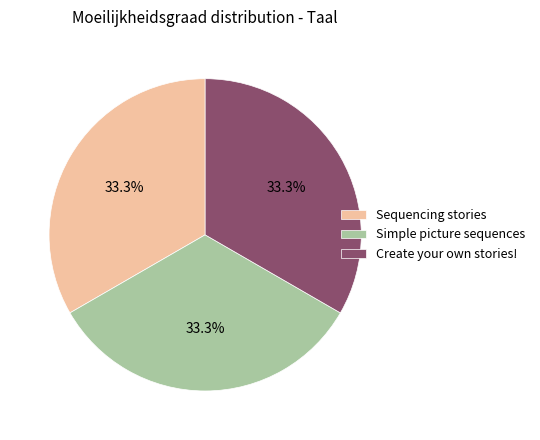

Combined, do Sequencing stories and Create your own stories! account for over 50%?

Yes